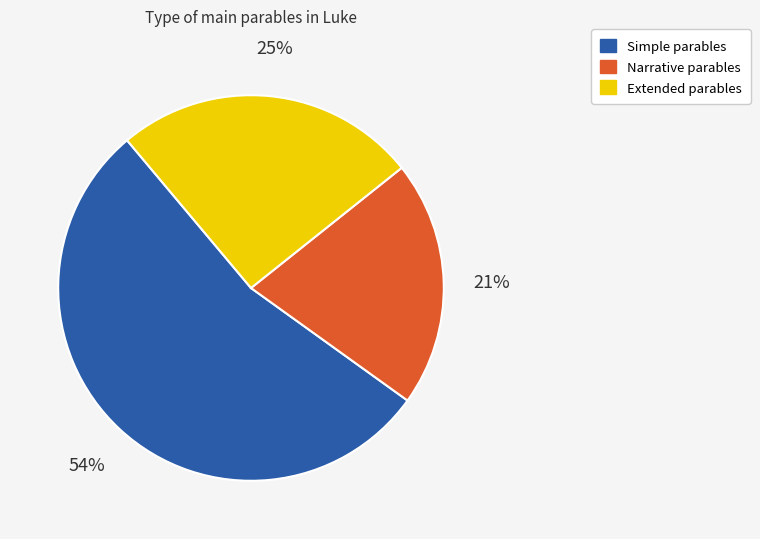

Which category accounts for the majority?

Simple